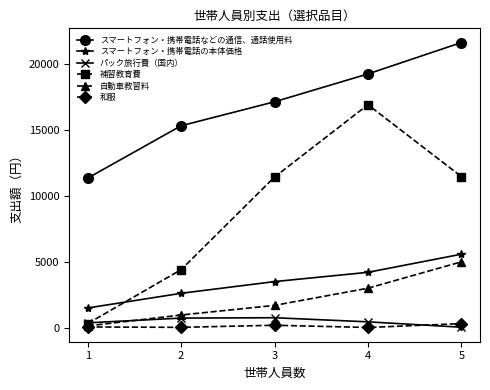

What is the value of the スマートフォン・携帯電話の本体価格 point at the 3rd from the left?

3520